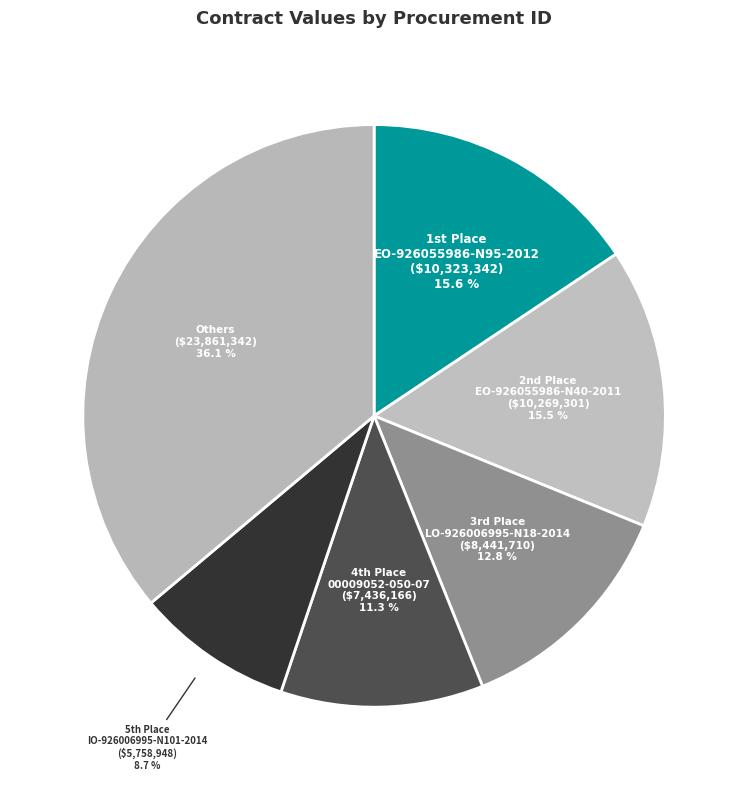

How many segments does this pie chart have?

6